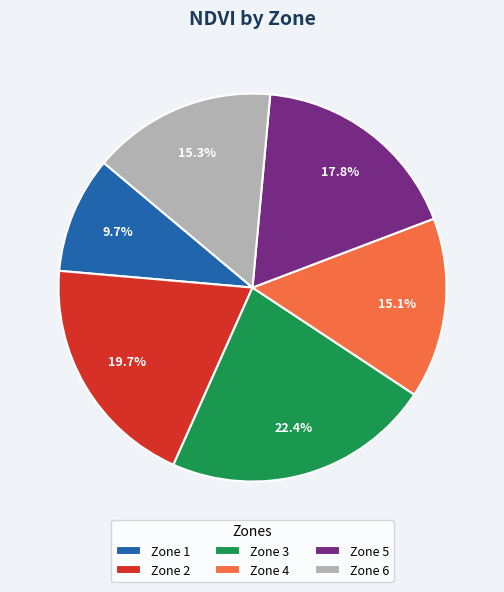

What percentage do Zone 2 and Zone 6 together represent?

35.0%